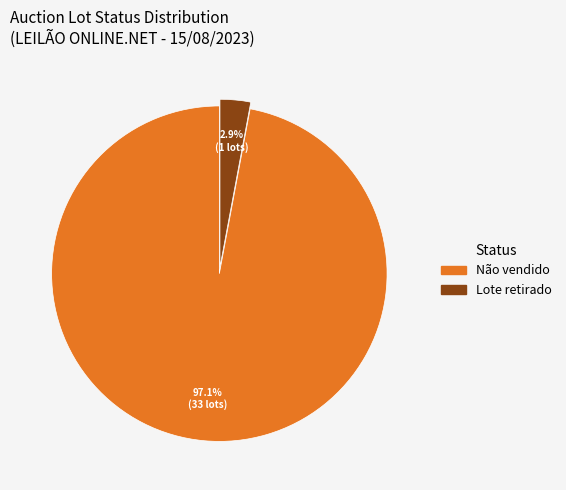

Which has a higher value, Lote retirado or Não vendido?

Não vendido